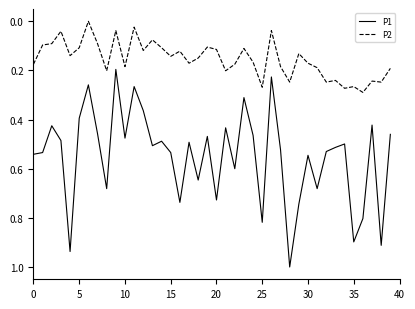

True or false: P2 and P1 intersect in this chart.

False